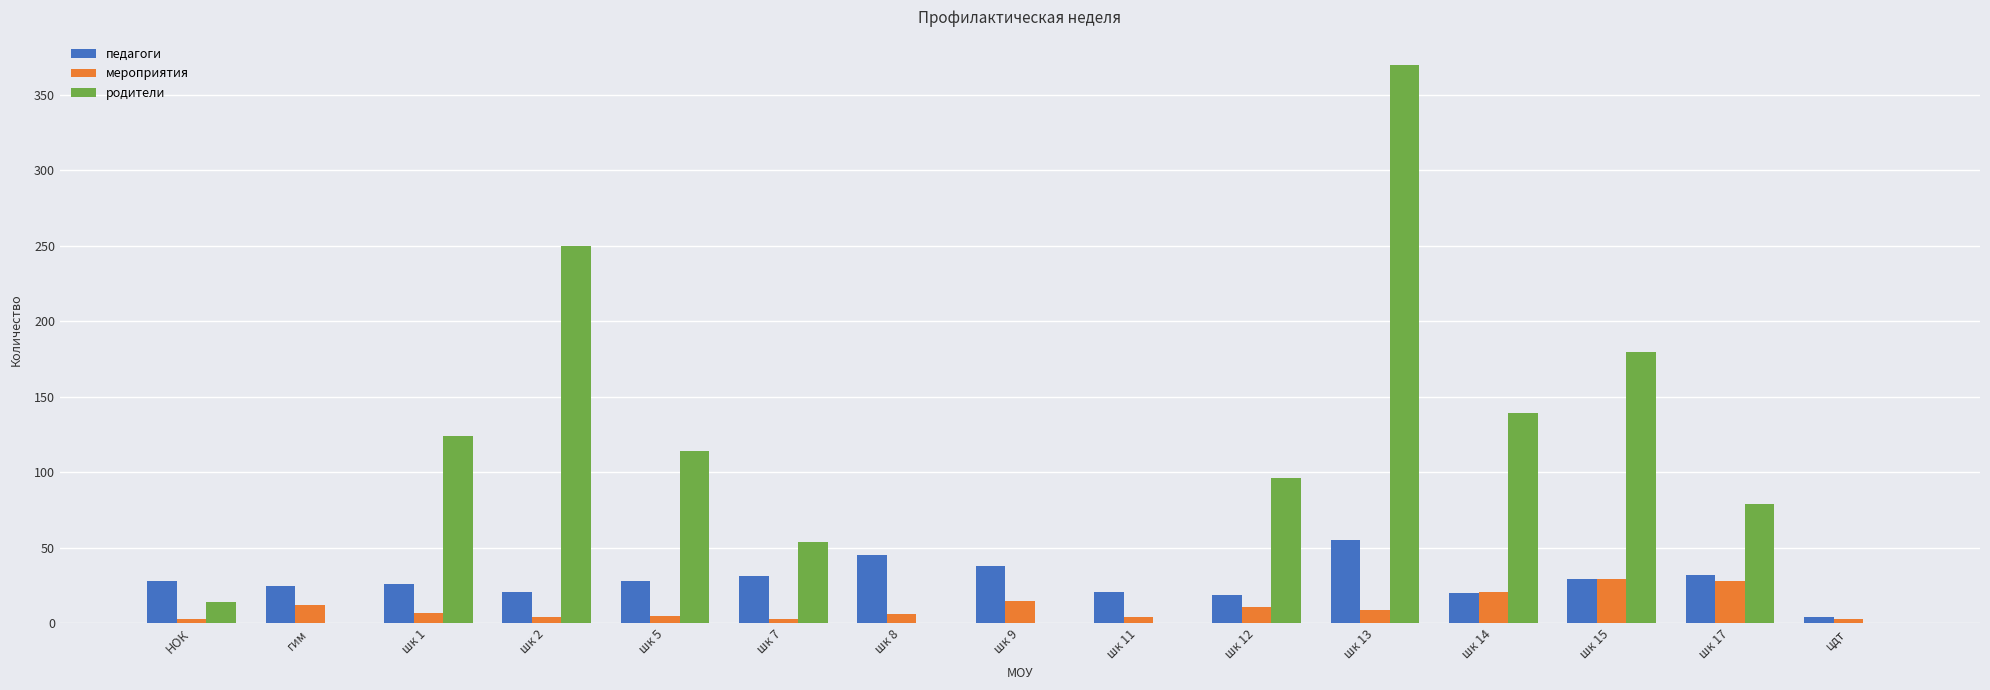

How many series are shown in this chart?

3